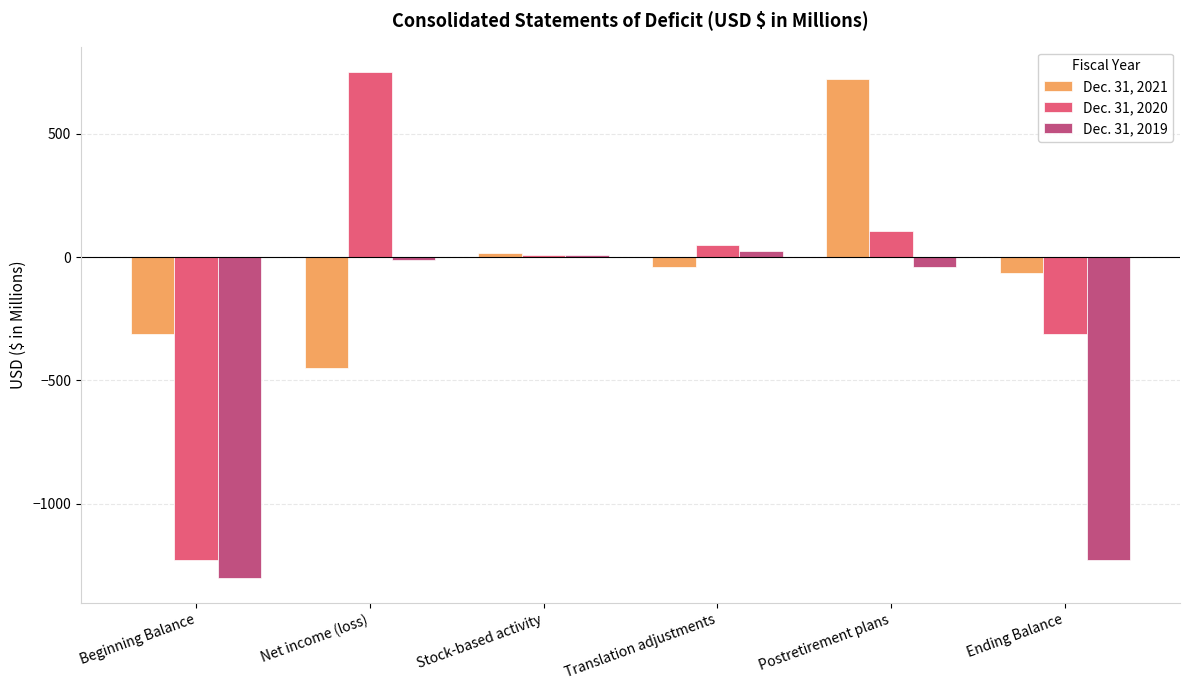

At how many categories does at least one series exceed 489?

2